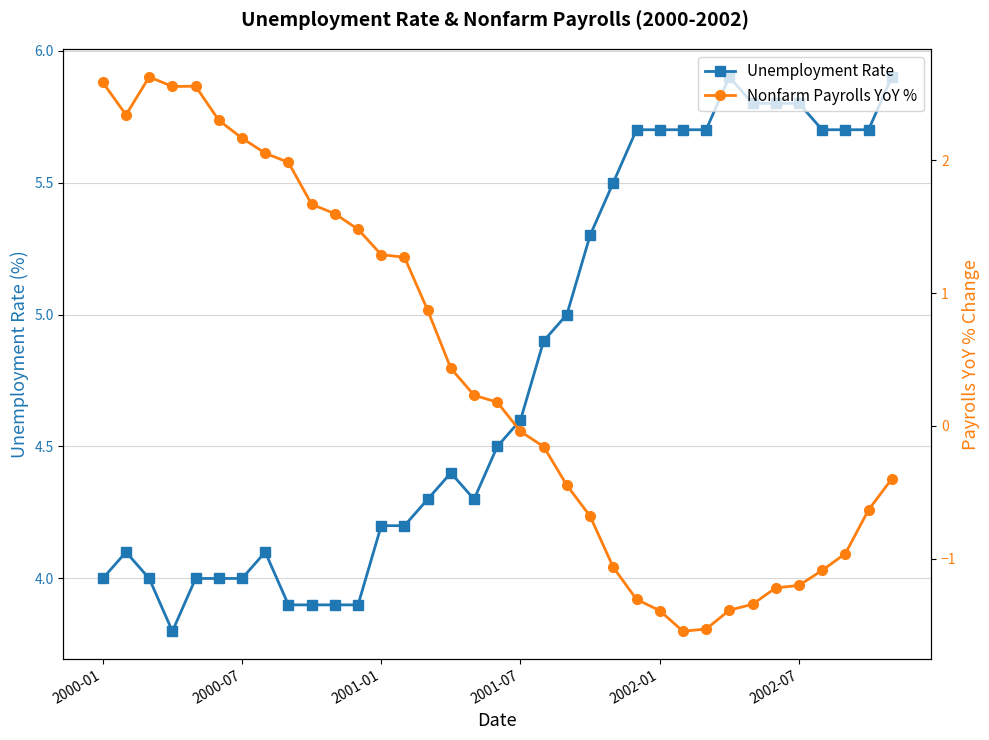

What is the difference between the maximum and second lowest values in the Unemployment Rate series?

2.0